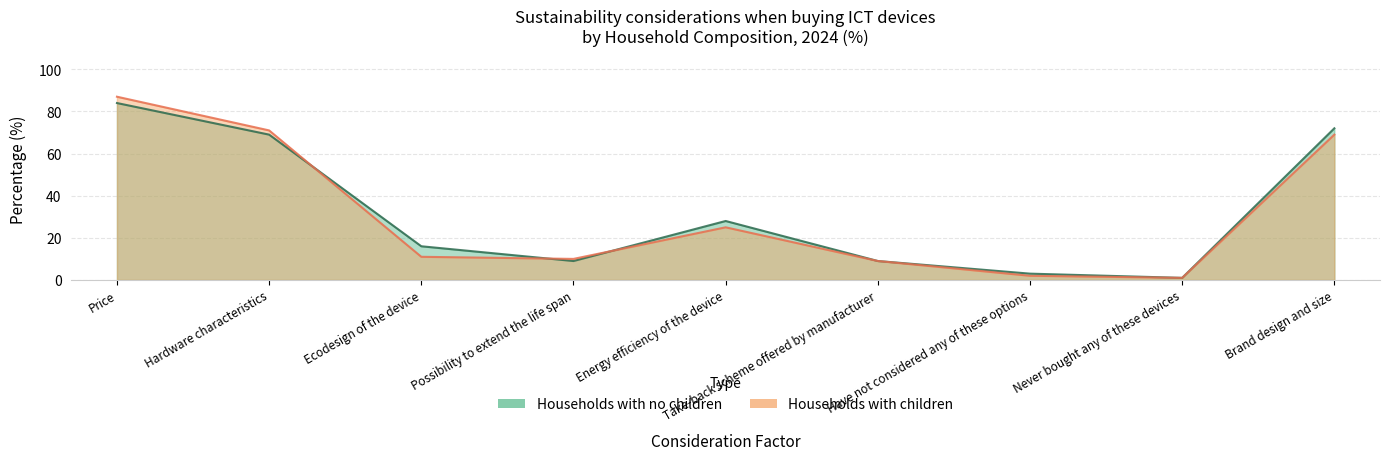

What is the difference between the second highest and minimum values in the Households with no children series?

71